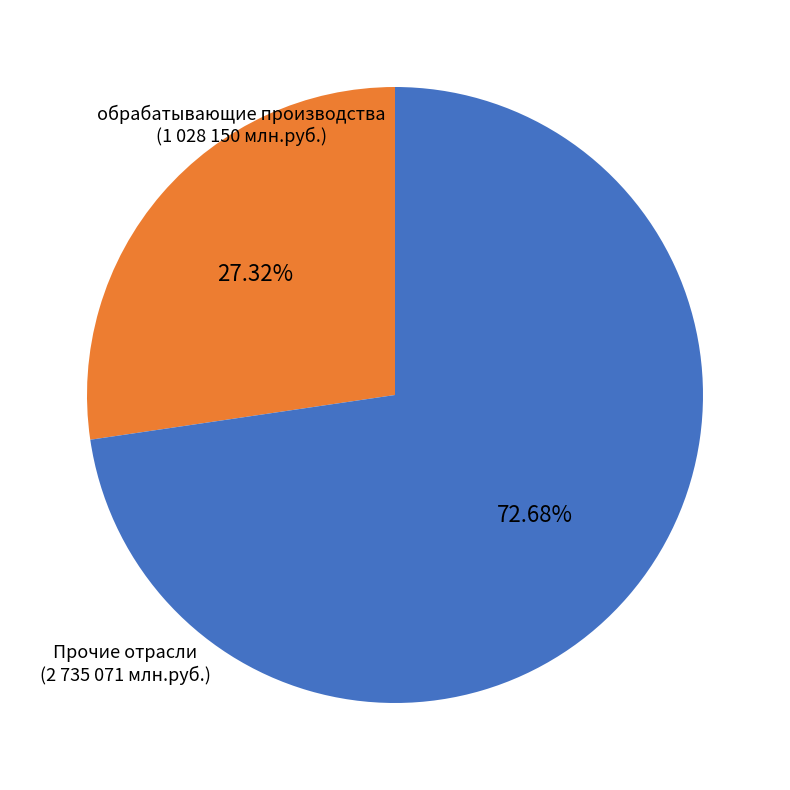

How many segments does this pie chart have?

2